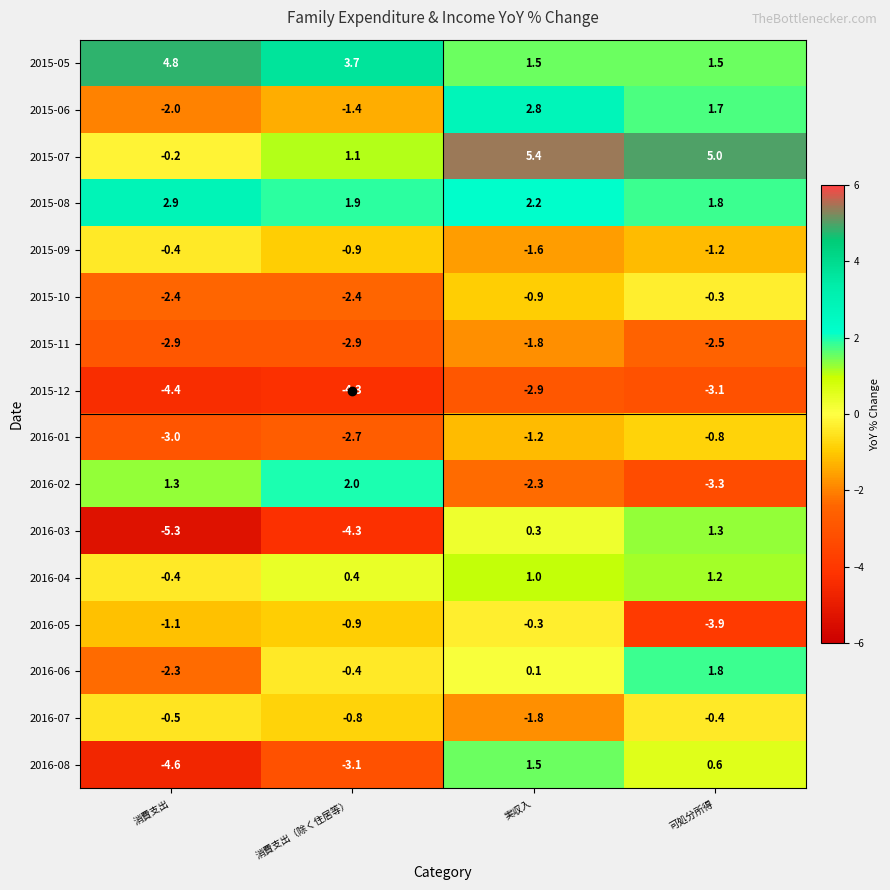

Rank the categories by 2016-04 value from lowest to highest.

消費支出, 消費支出（除く住居等）, 実収入, 可処分所得